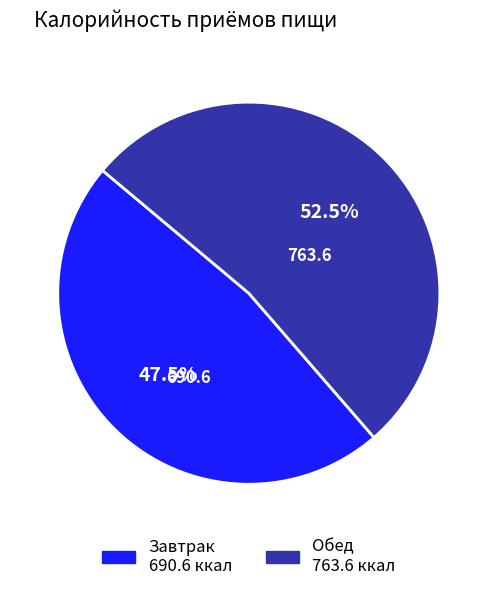

Is there a majority slice in this chart?

Yes